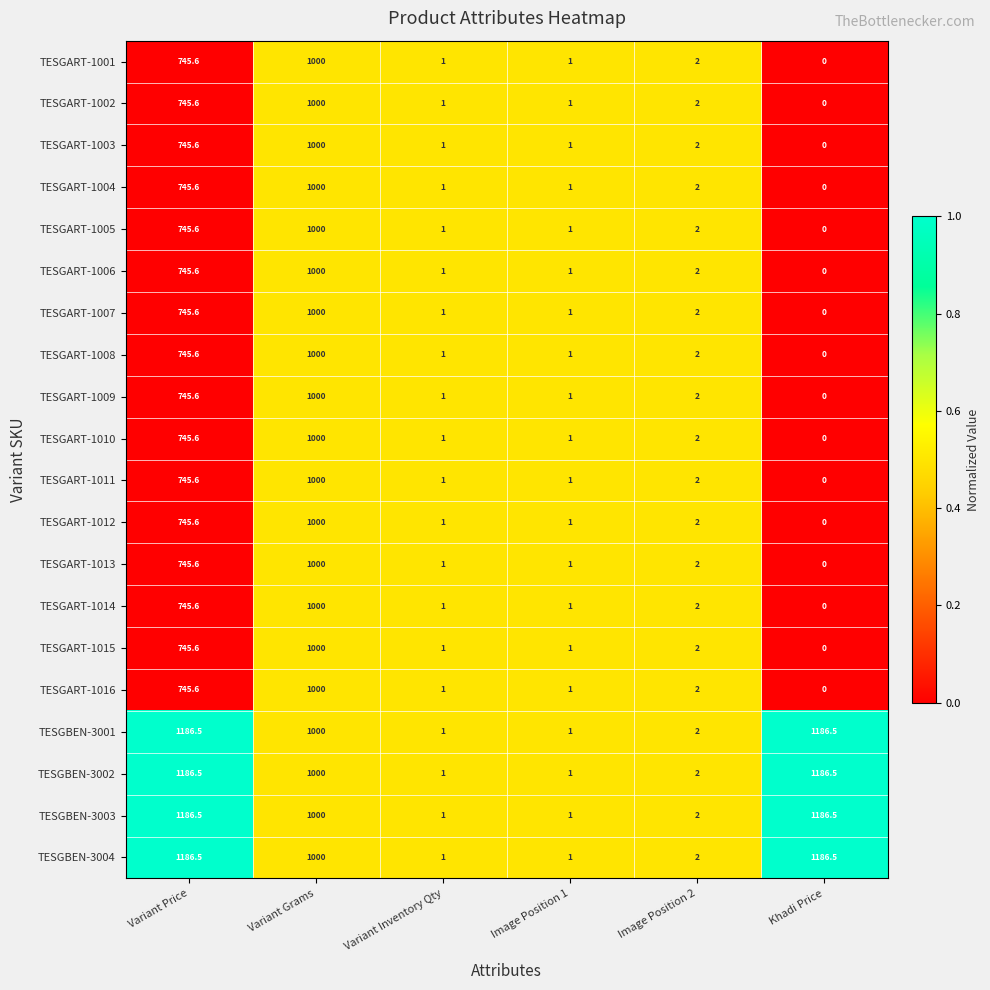

Is the value of TESGART-1010 at Variant Price greater than the value of TESGART-1004 at Variant Inventory Qty?

Yes